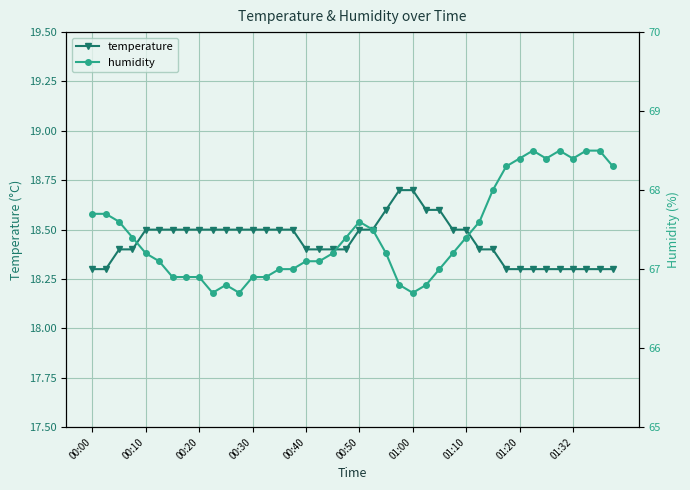

At which label is temperature closest to 18?

00:00